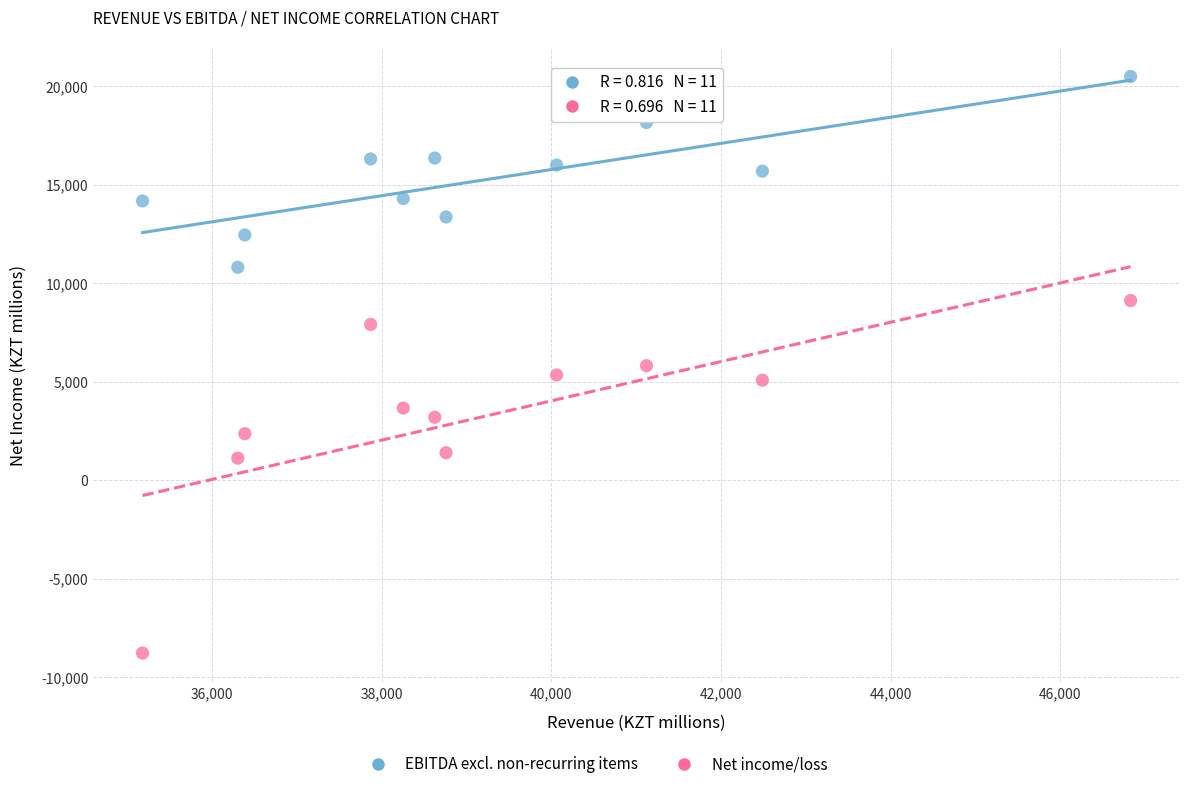

Which series contains the lowest Y value?

Net income/loss